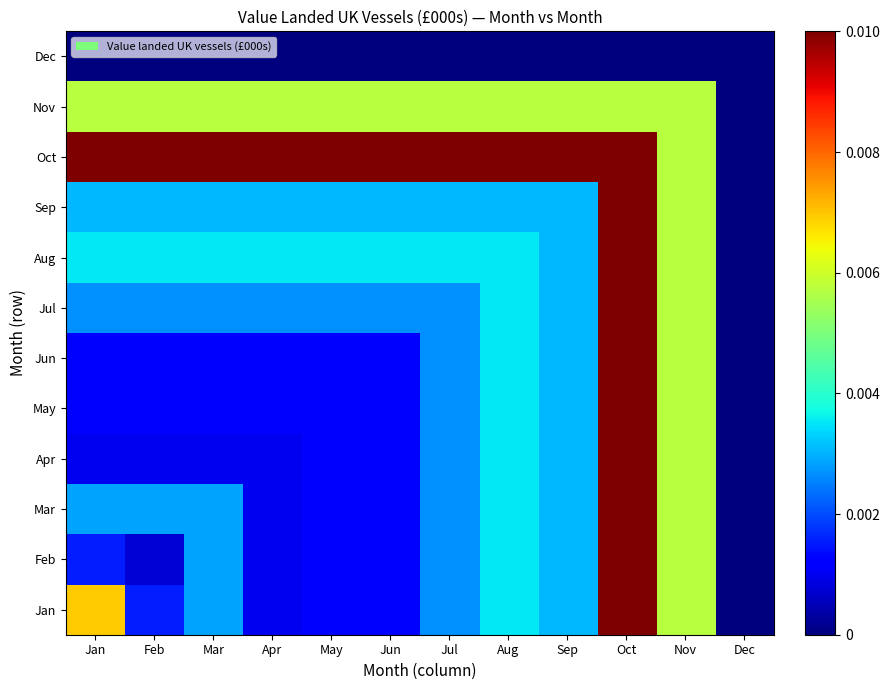

How many distinct data groups are displayed?

12